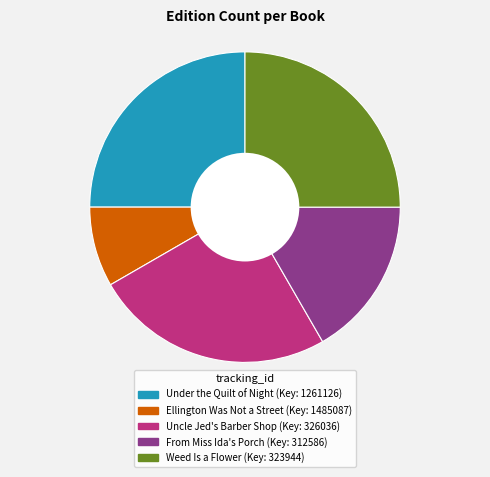

Does any single category account for the majority?

No